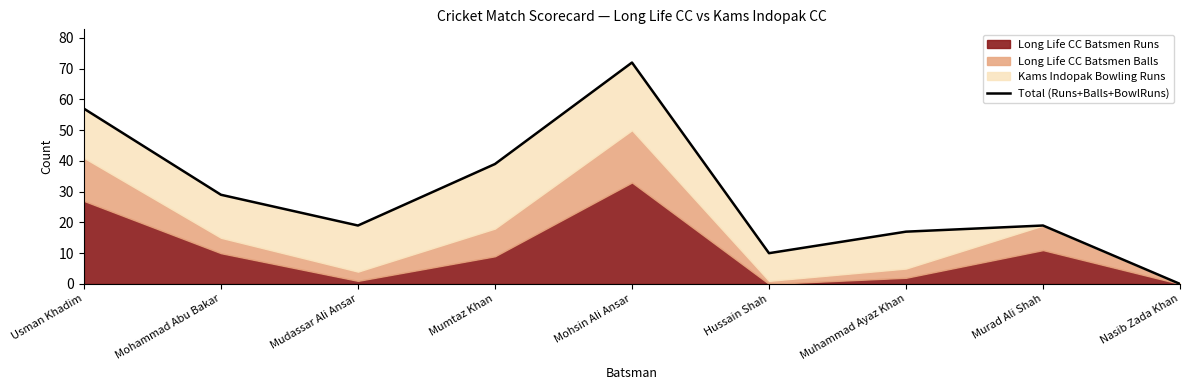

What value does the data have at Mudassar Ali Ansar?

19